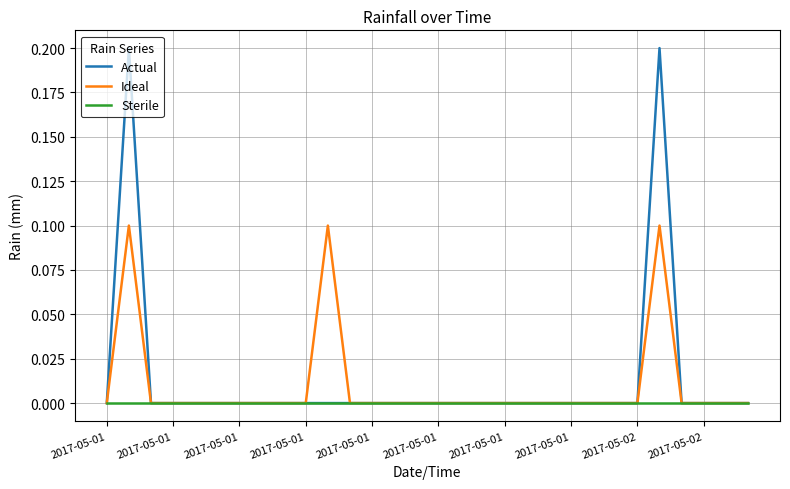

List the series in order of their overall mean, highest first.

Actual, Ideal, Sterile